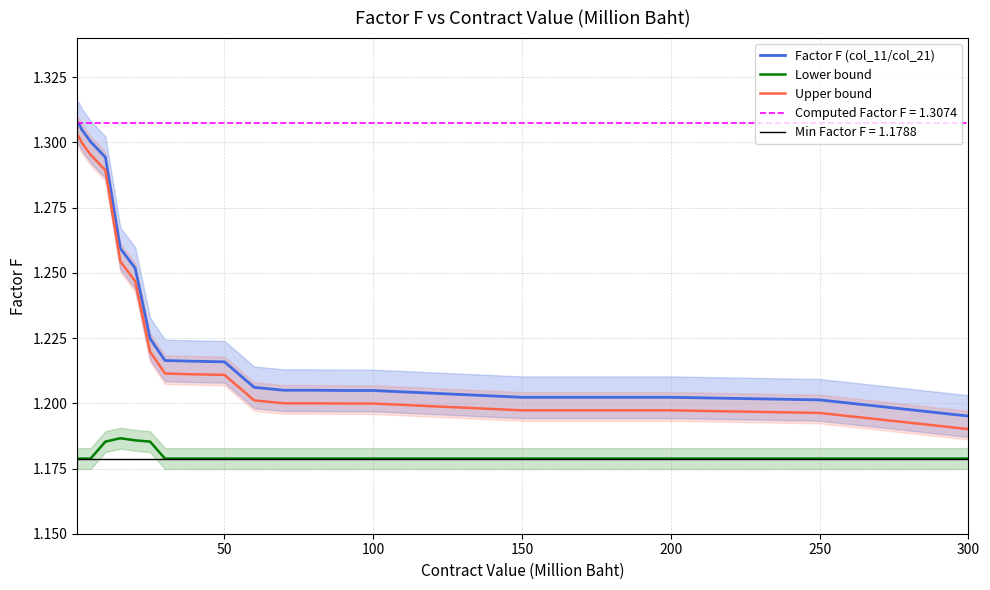

Which series has the largest total across all categories?

Factor F (col_11/col_21)